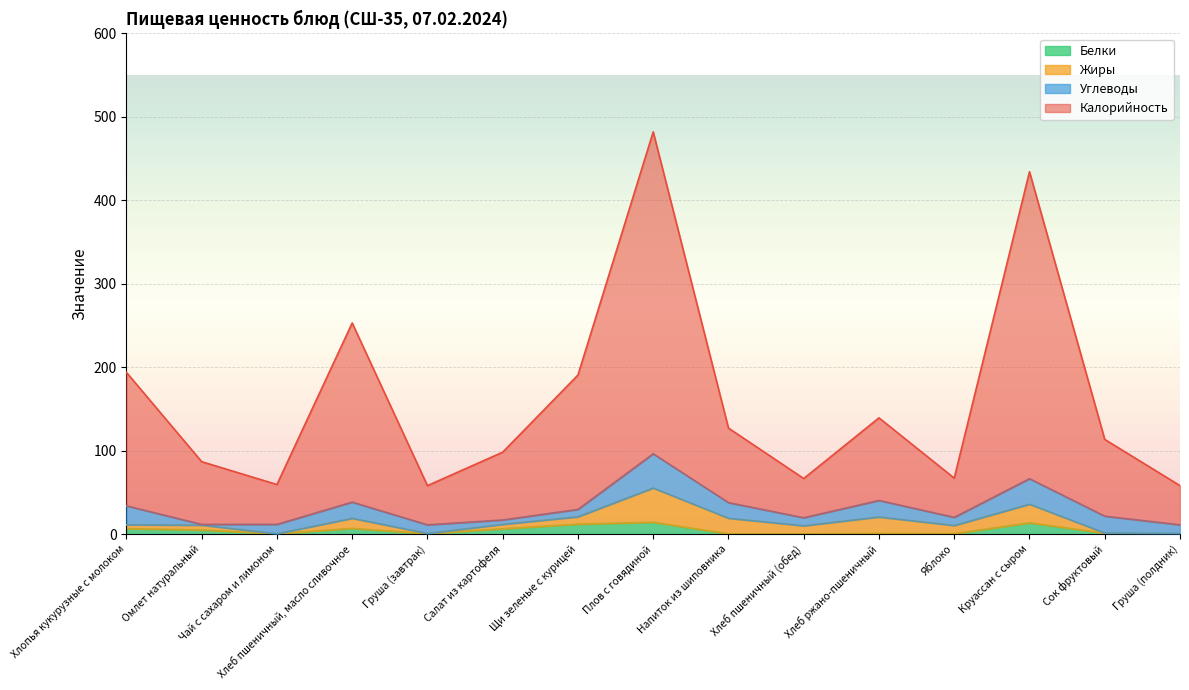

Between Омлет натуральный and Чай с сахаром и лимоном, which is larger?

Омлет натуральный